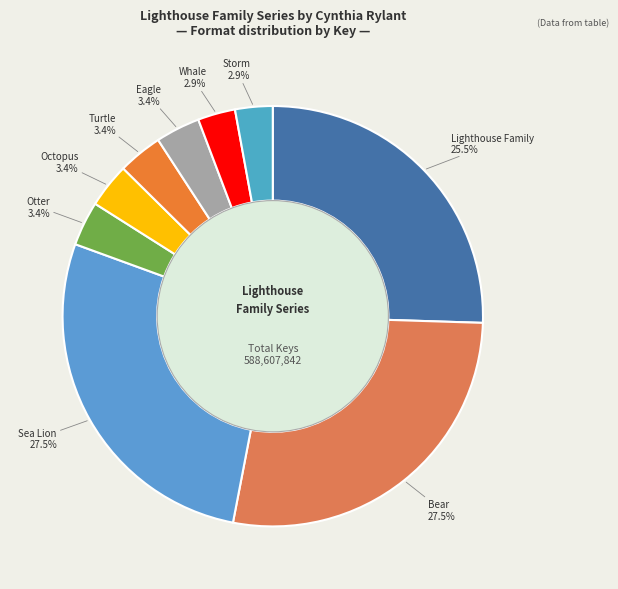

Does Storm represent more than half of the total?

No